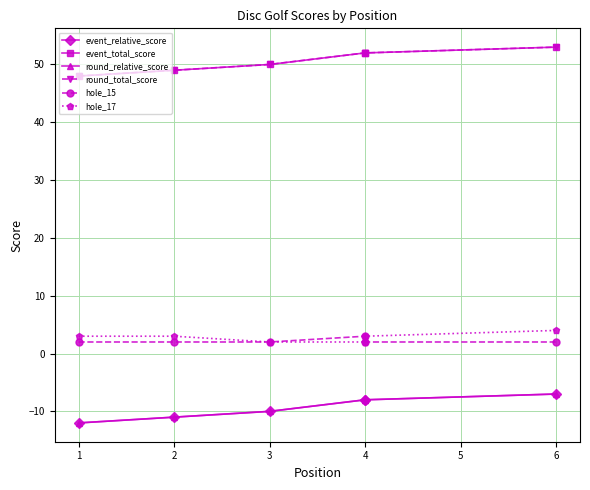

The hole_15 series shows 2 at 6. True or false?

True